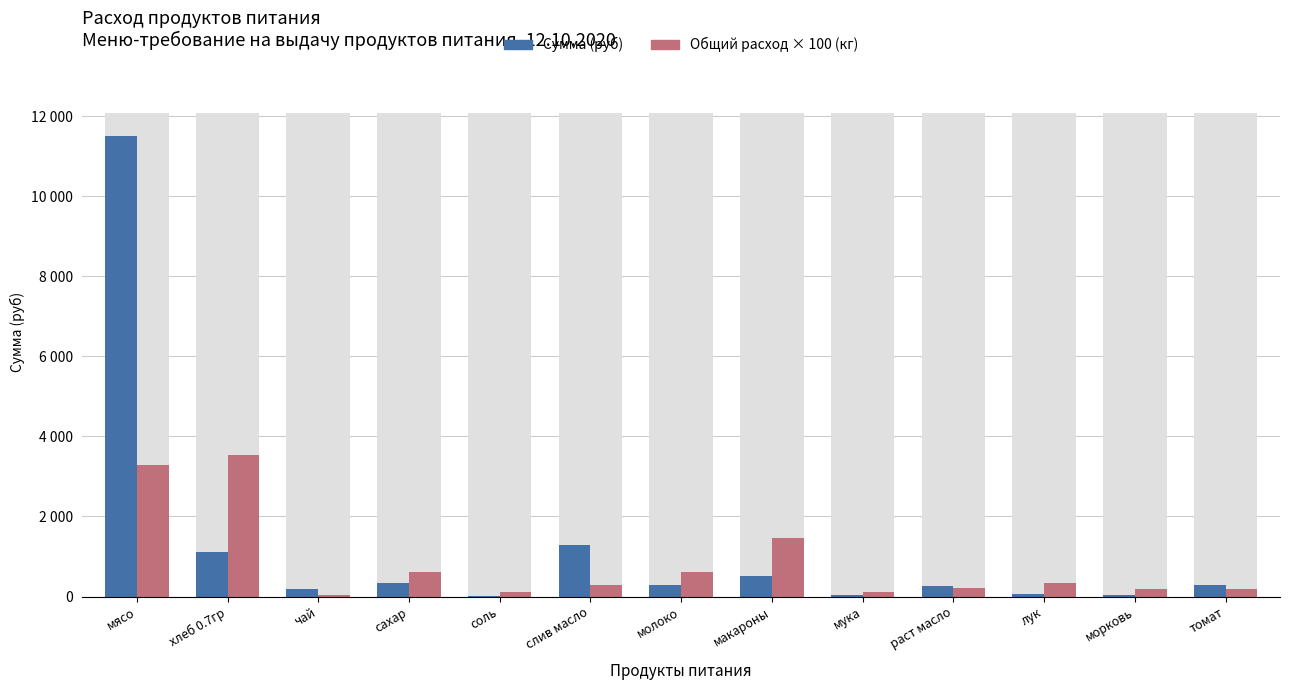

Is it true that Сумма (руб) equals 519.6 at сахар?

False